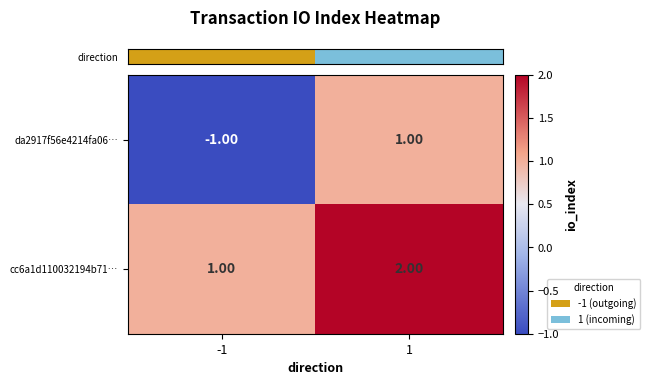

Is the value of cc6a1d110032194b71… at 1 greater than the value of da2917f56e4214fa06… at -1?

Yes